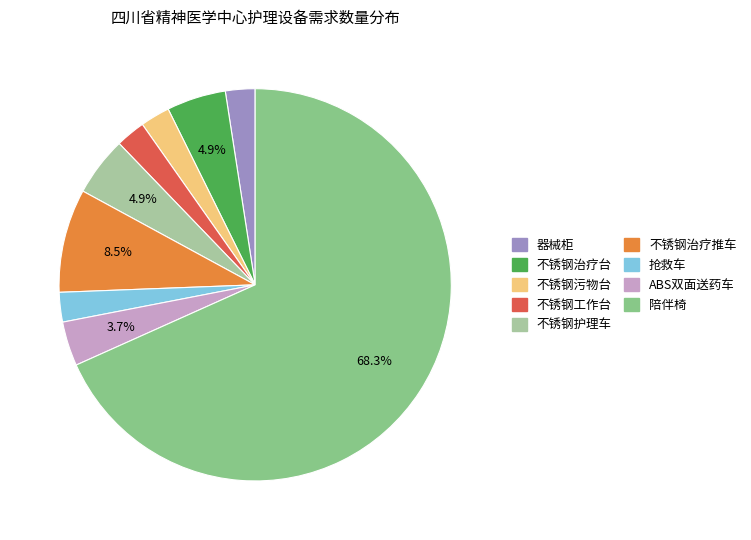

What percentage is the 陪伴椅 slice, to the nearest percent?

68%